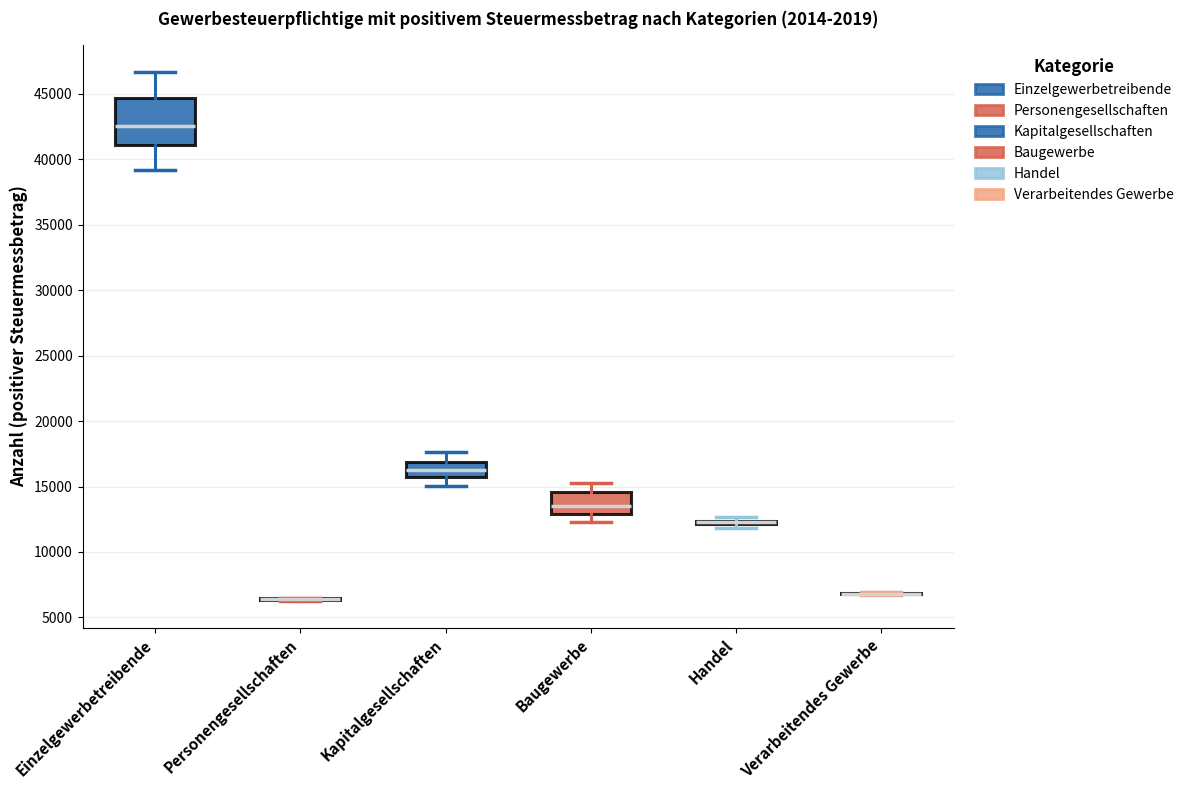

Where is the lower edge of the box for Kapitalgesellschaften on the y-axis? The values are not printed on the chart, so give them approximately, as read against the axis.

15500